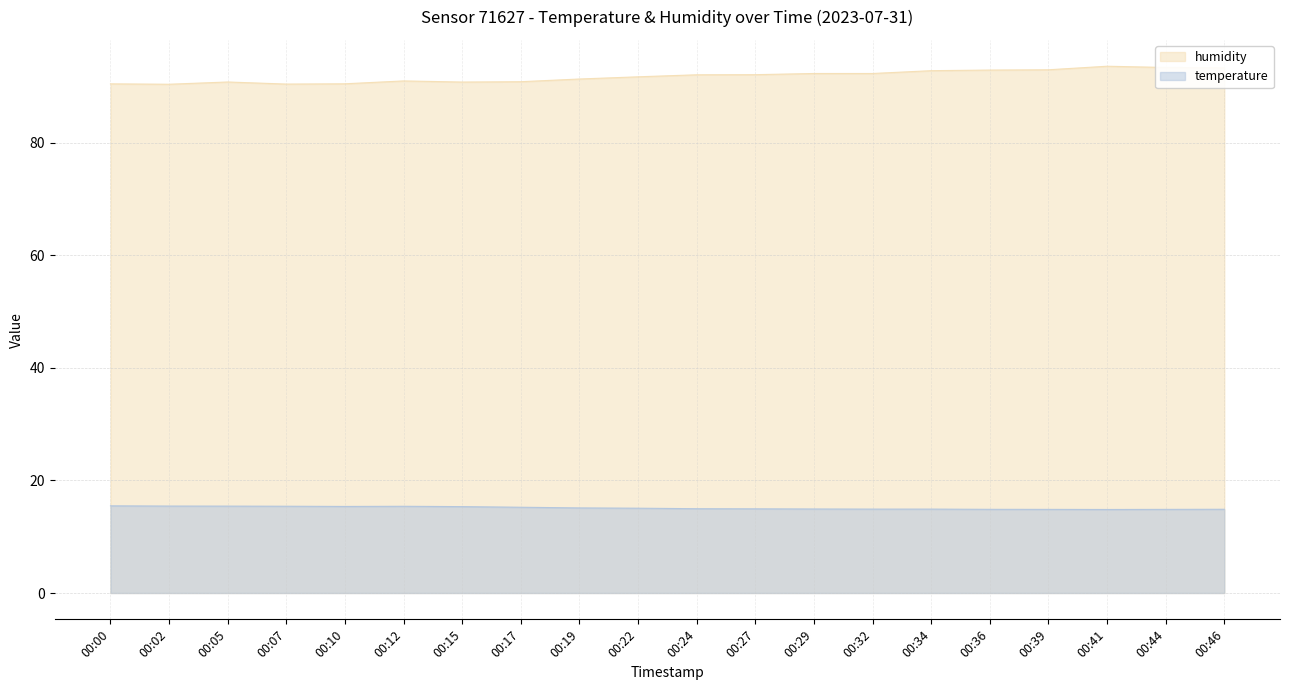

Rank the series by their average value, from lowest to highest.

temperature, humidity